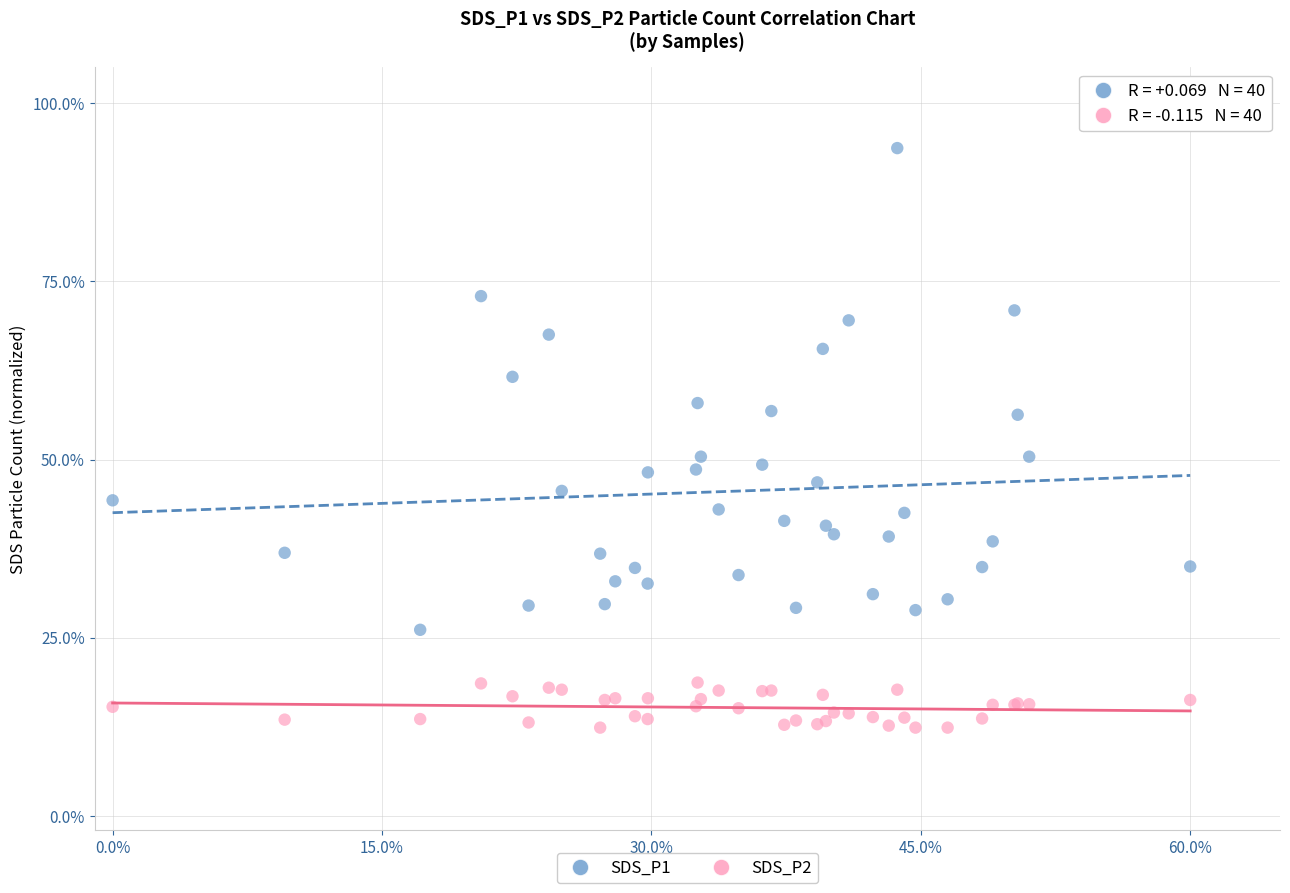

Which series contains the lowest Y value?

SDS_P2